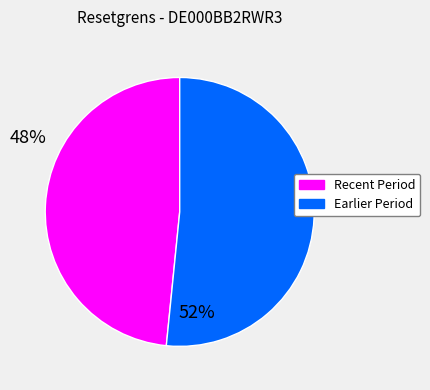

How many slices are in this pie chart?

2